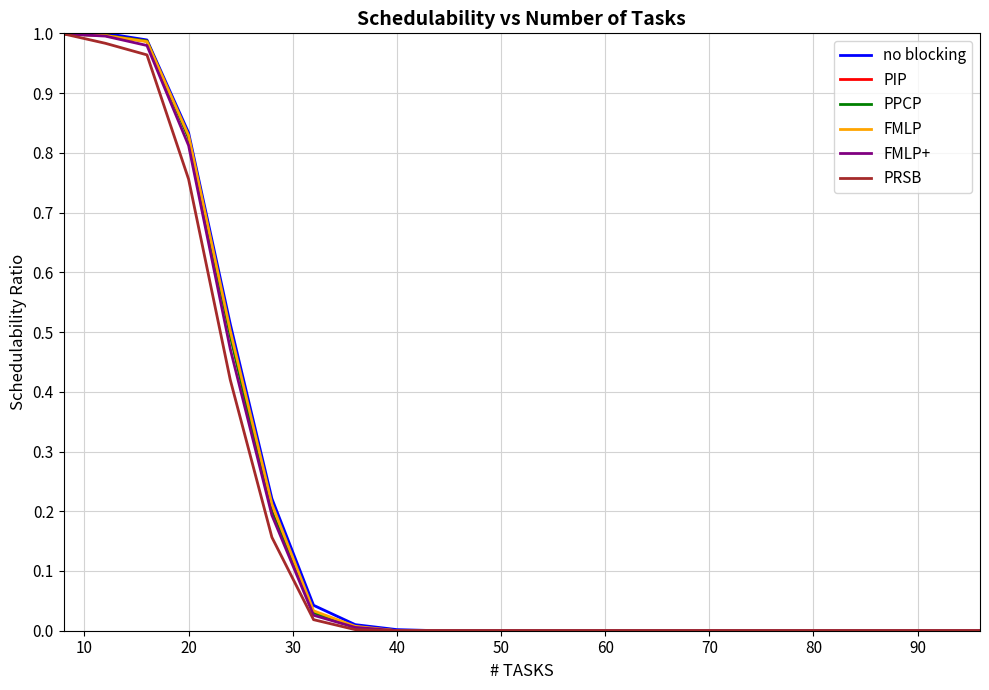

What are all the series names shown in the legend?

no blocking, PIP, PPCP, FMLP, FMLP+, PRSB